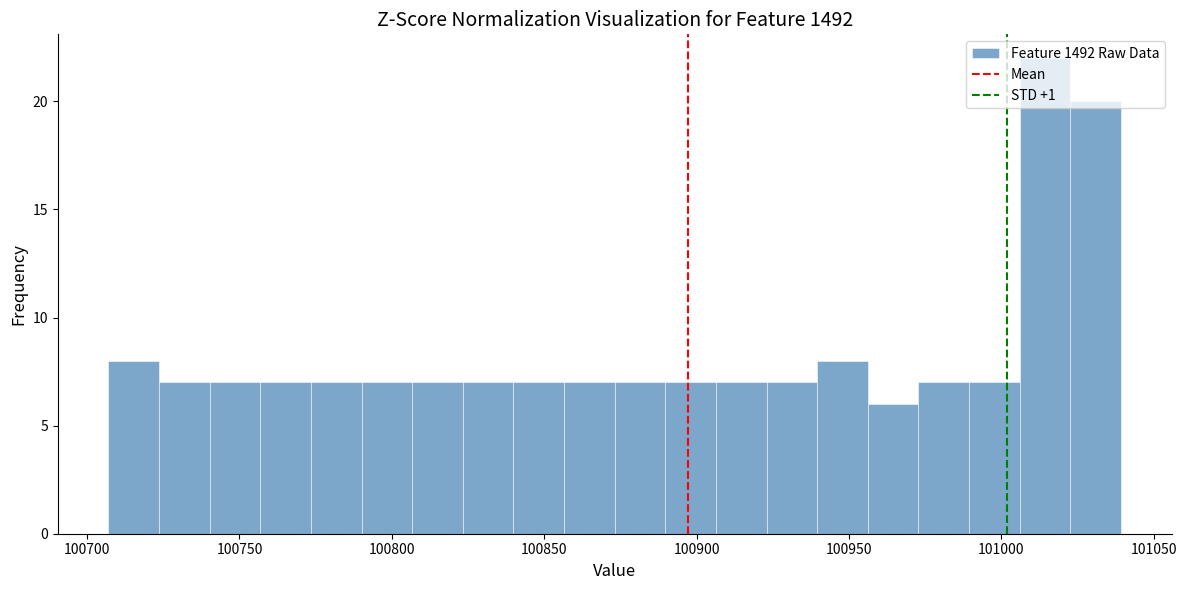

Around what value on the x-axis is the tallest bar? Give the approximate position of its centre, as read against the axis.

101015